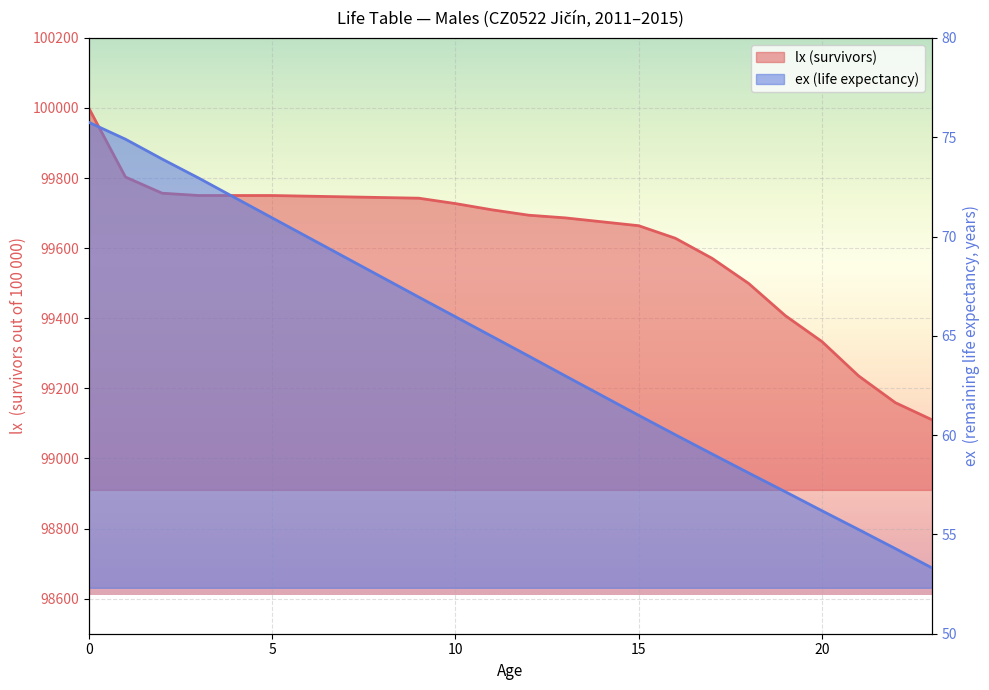

Rank the series at 4 from highest to lowest value.

lx, ex